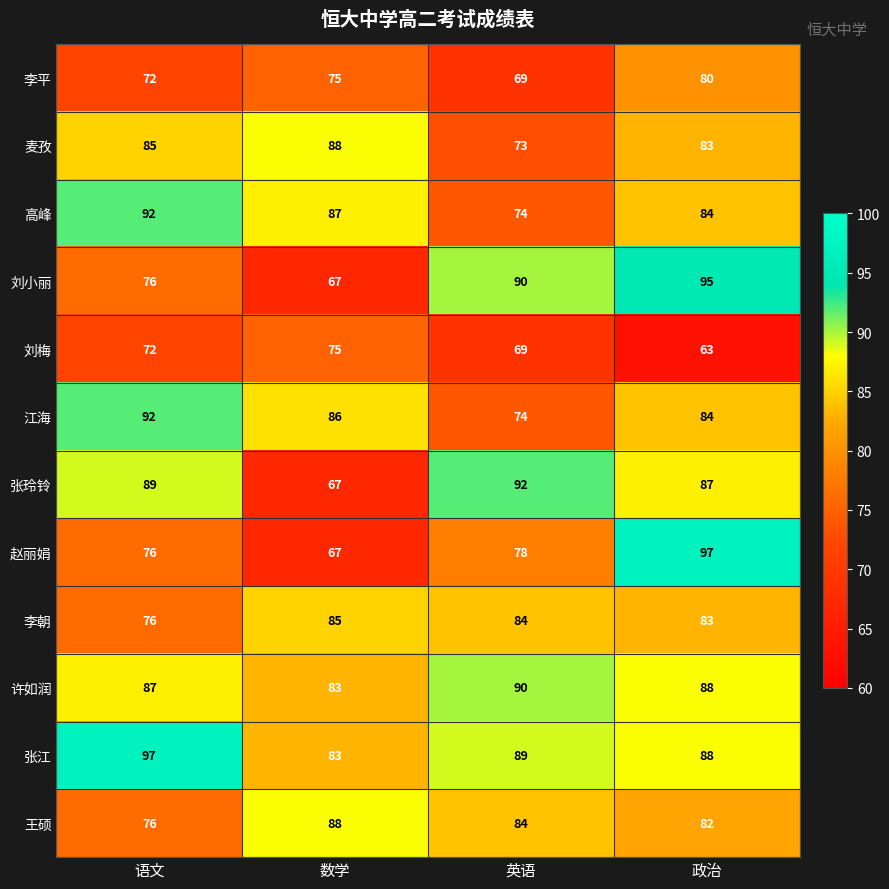

True or false: 刘小丽 has a value of 67 at 数学.

True